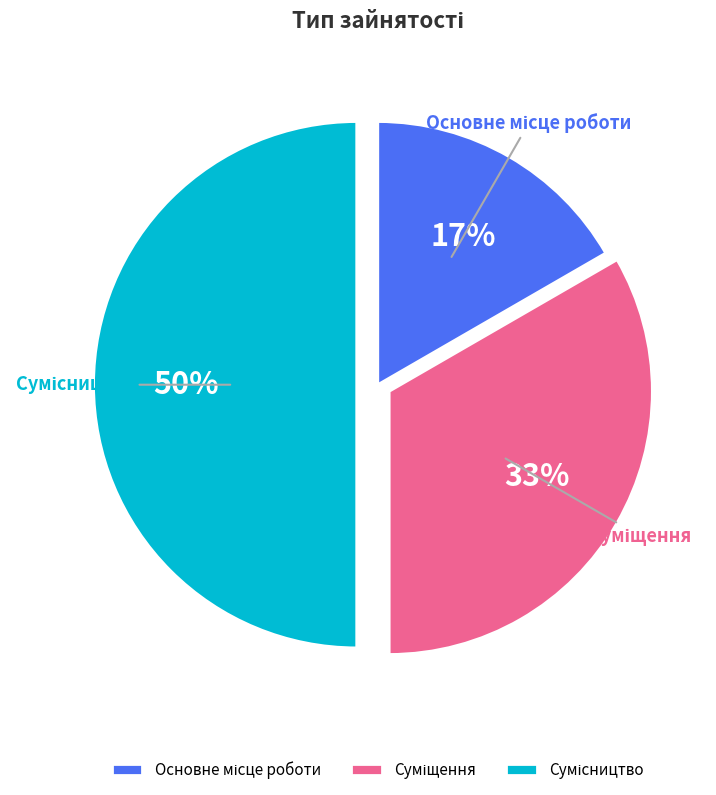

To the nearest percent, what is the difference between the largest and smallest slice percentages?

33%